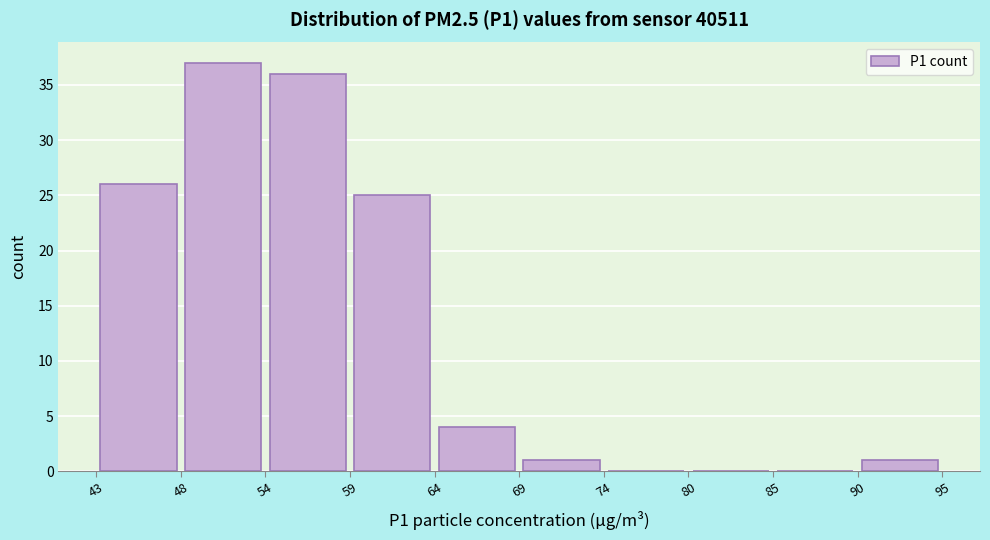

How tall is the bar that spans 59 to 64 on the x-axis? The values are not printed on the chart, so give them approximately, as read against the axis.

25